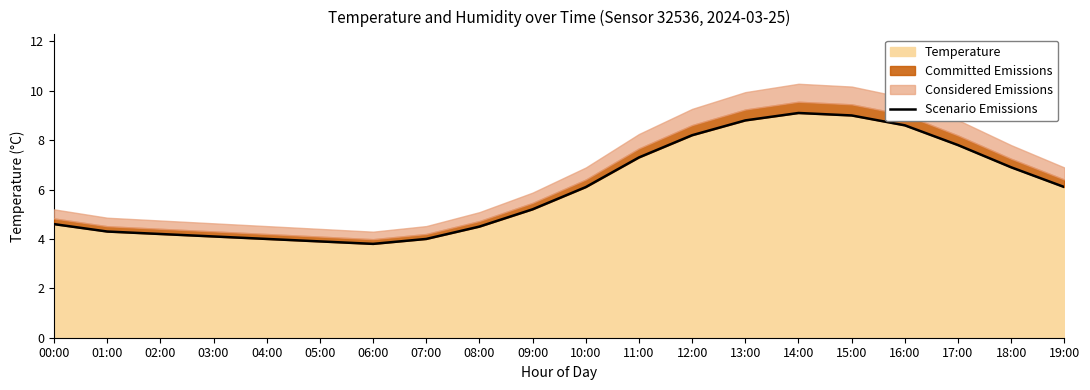

List the labels in order of value, smallest first.

06:00, 05:00, 04:00, 07:00, 03:00, 02:00, 01:00, 08:00, 00:00, 09:00, 10:00, 19:00, 18:00, 11:00, 17:00, 12:00, 16:00, 13:00, 15:00, 14:00